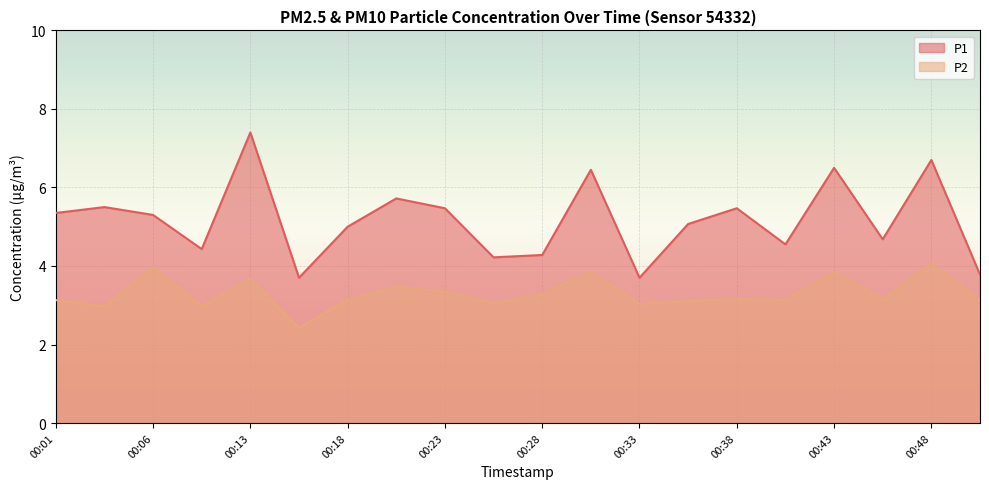

How many values in the P2 series are below 3?

3